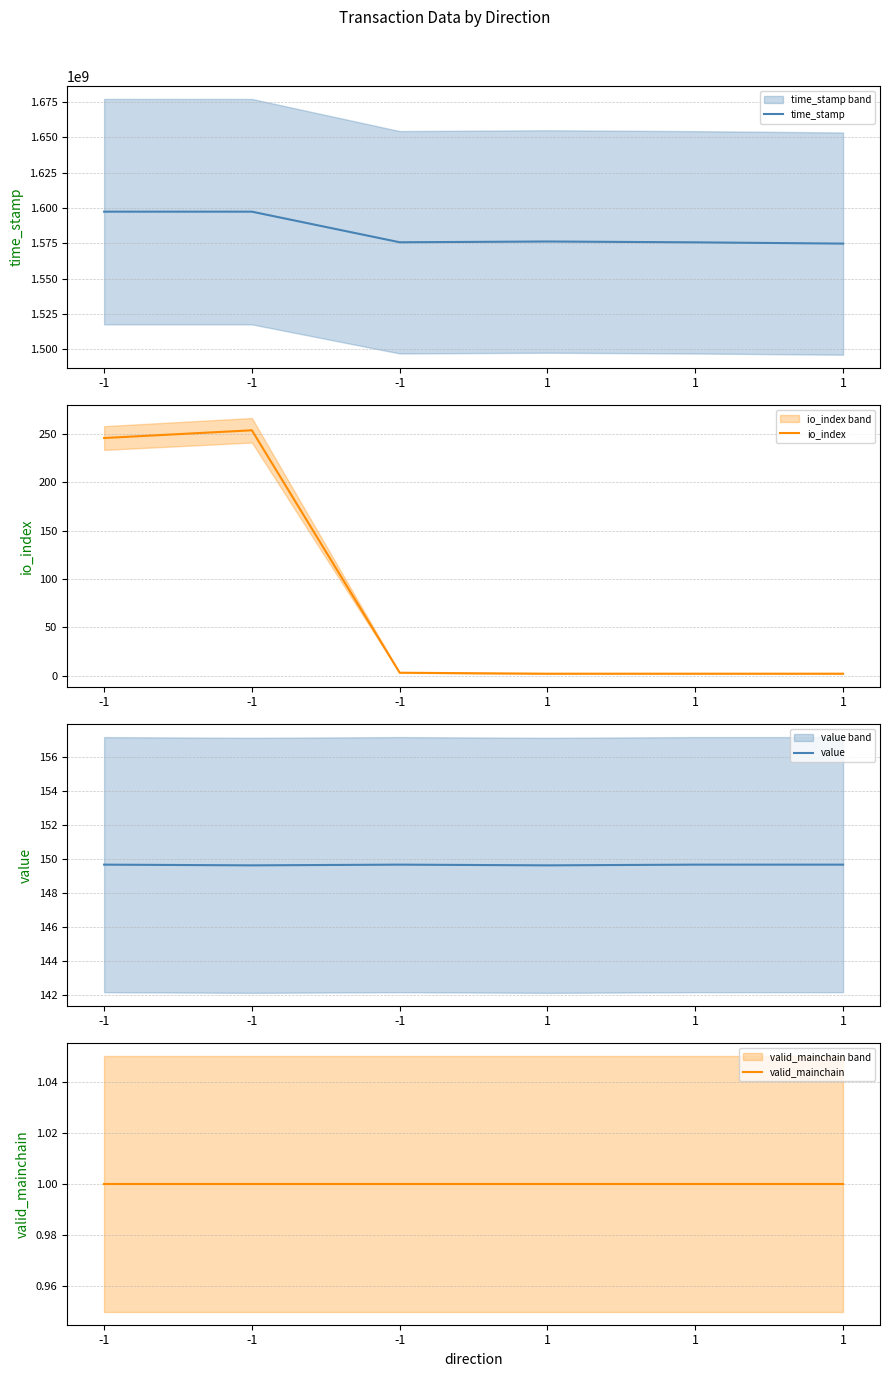

Reading right to left, transcribe all the data shown in this chart.

time_stamp: 1=1574786623.0	1=1575694464.0	1=1576279589.0	-1=1575736183.0	-1=1597421010.0	-1=1597421826.0
io_index: 1=2.0	1=2.0	1=2.0	-1=3.0	-1=254.0	-1=246.0
value: 1=149.7	1=149.7	1=149.6	-1=149.7	-1=149.6	-1=149.7
valid_mainchain: 1=1.0	1=1.0	1=1.0	-1=1.0	-1=1.0	-1=1.0